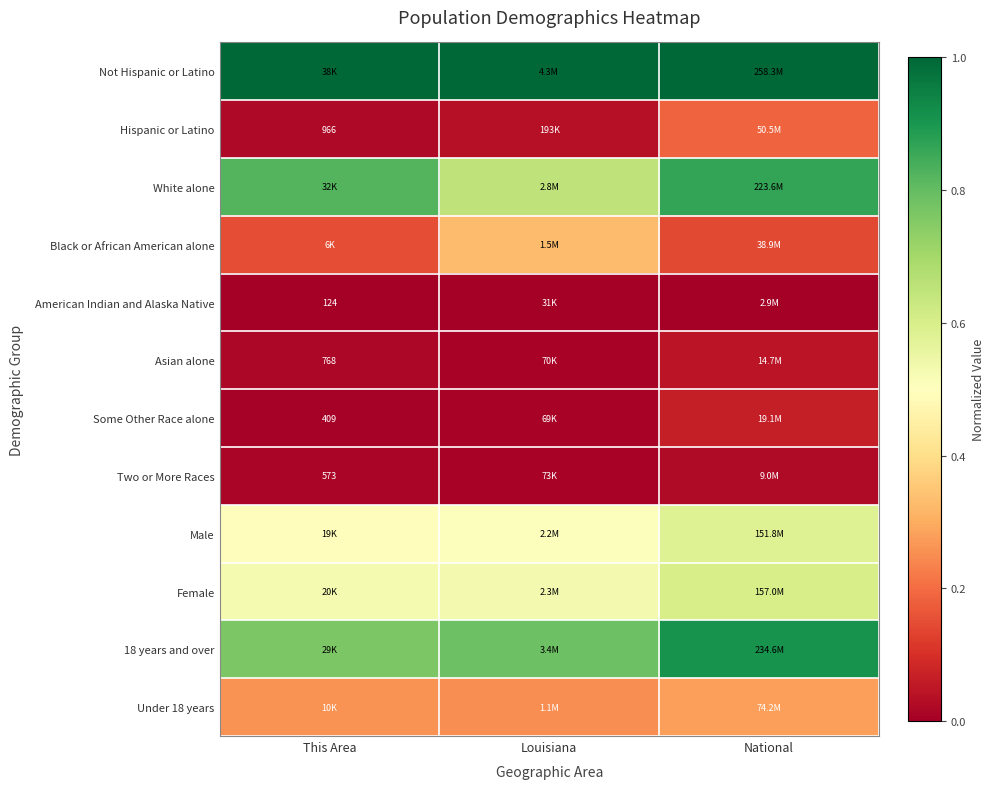

What value does the Female series have at This Area?

0.5